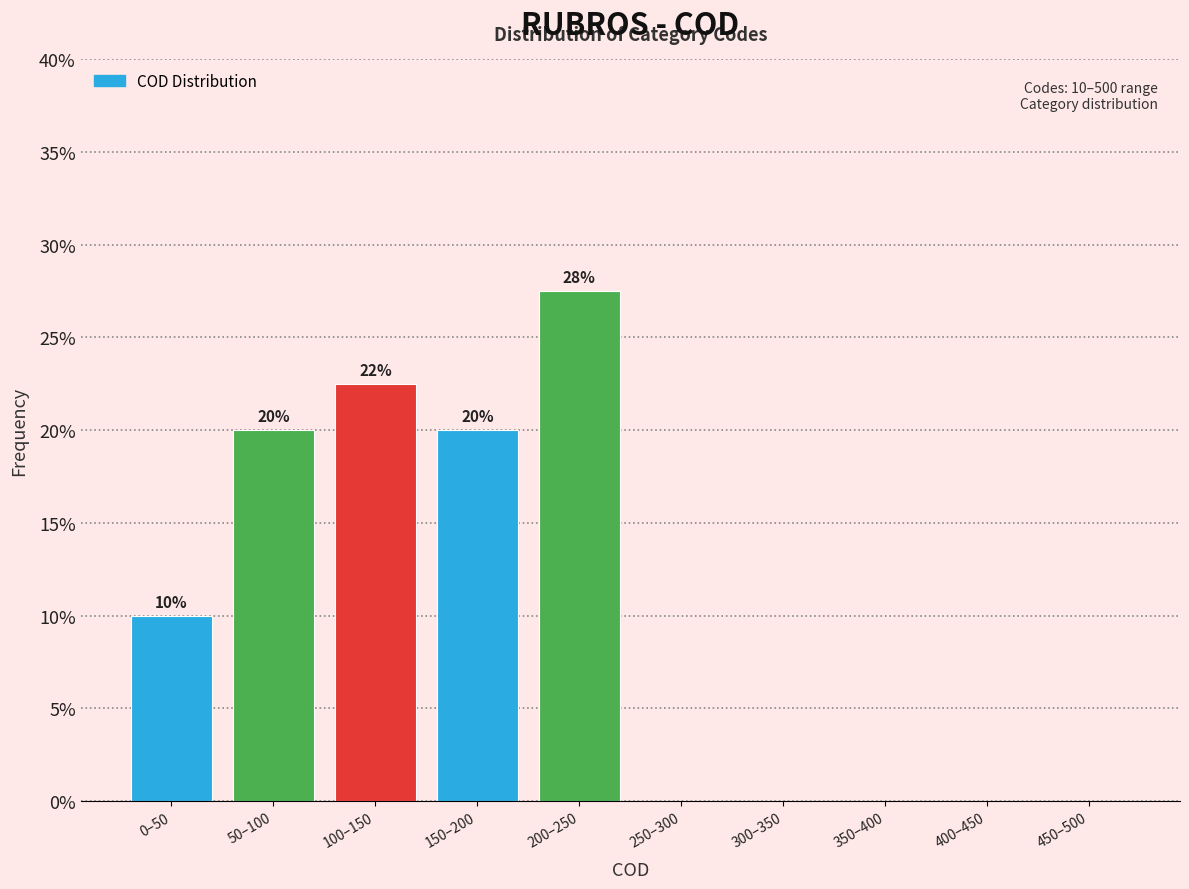

Is it true that the value at 200–250 is 7.5?

False